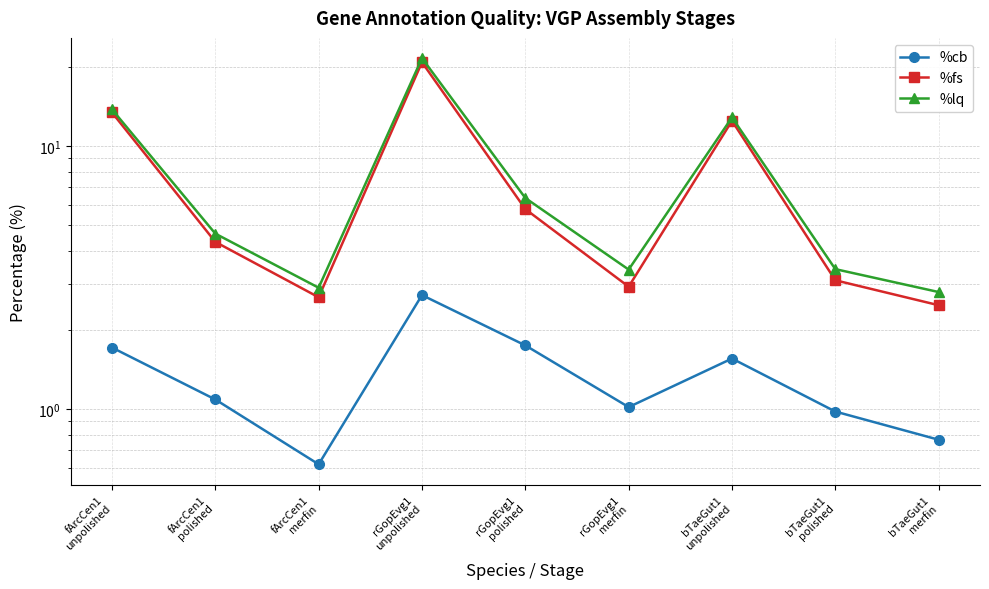

Reading left to right, list all the values displayed in this chart.

%cb: fArcCen1
unpolished=1.7	fArcCen1
polished=1.1	fArcCen1
merfin=0.6	rGopEvg1
unpolished=2.7	rGopEvg1
polished=1.7	rGopEvg1
merfin=1.0	bTaeGut1
unpolished=1.6	bTaeGut1
polished=1.0	bTaeGut1
merfin=0.8
%fs: fArcCen1
unpolished=13.4	fArcCen1
polished=4.3	fArcCen1
merfin=2.7	rGopEvg1
unpolished=20.8	rGopEvg1
polished=5.8	rGopEvg1
merfin=2.9	bTaeGut1
unpolished=12.5	bTaeGut1
polished=3.1	bTaeGut1
merfin=2.5
%lq: fArcCen1
unpolished=13.8	fArcCen1
polished=4.6	fArcCen1
merfin=2.9	rGopEvg1
unpolished=21.6	rGopEvg1
polished=6.4	rGopEvg1
merfin=3.4	bTaeGut1
unpolished=12.9	bTaeGut1
polished=3.4	bTaeGut1
merfin=2.8